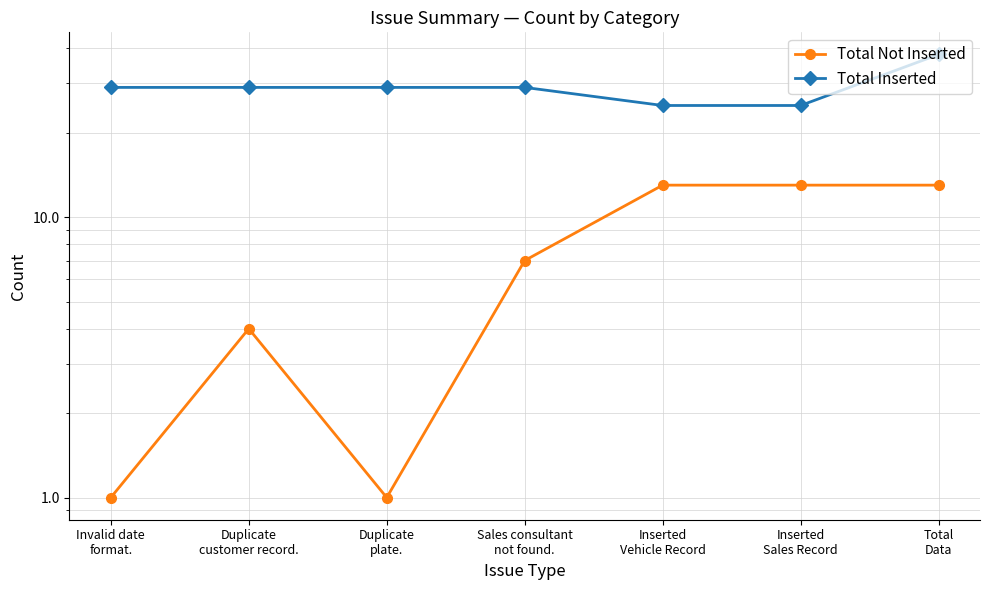

Which has a higher value, Duplicate
plate. or Inserted
Vehicle Record?

Inserted
Vehicle Record